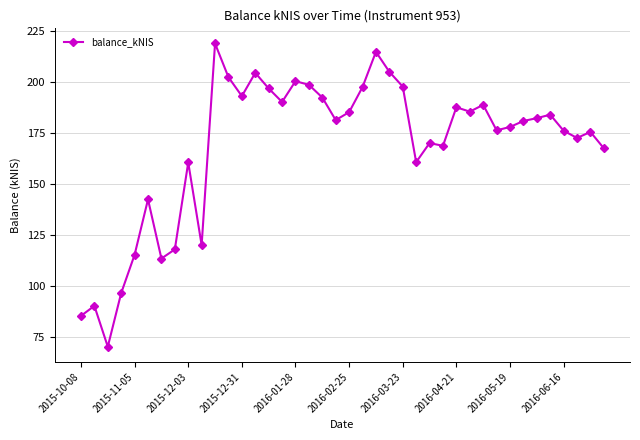

What is the average value?

168.6